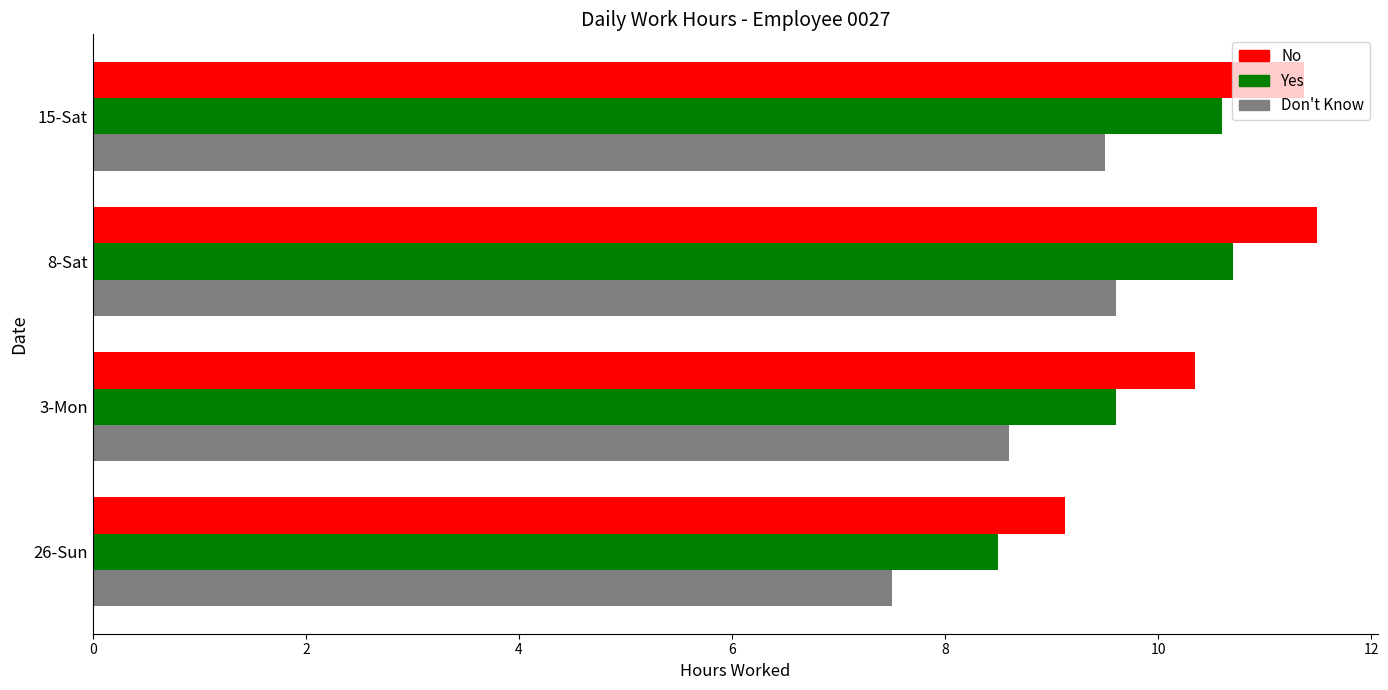

What is the sum of all Yes values?

39.4